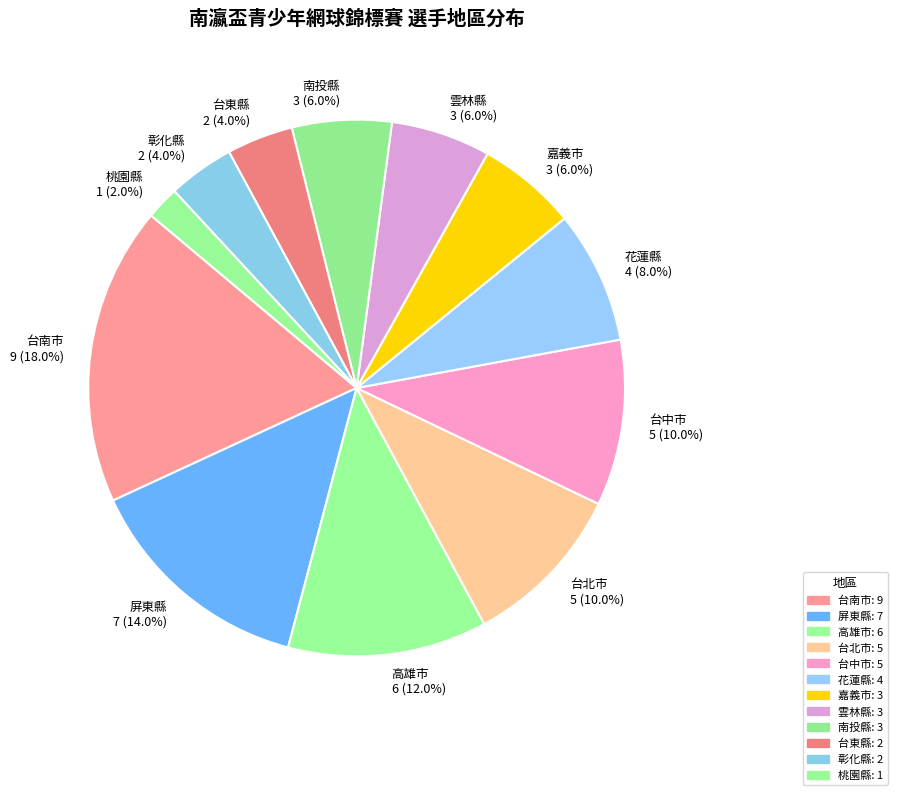

Is there a majority slice in this chart?

No